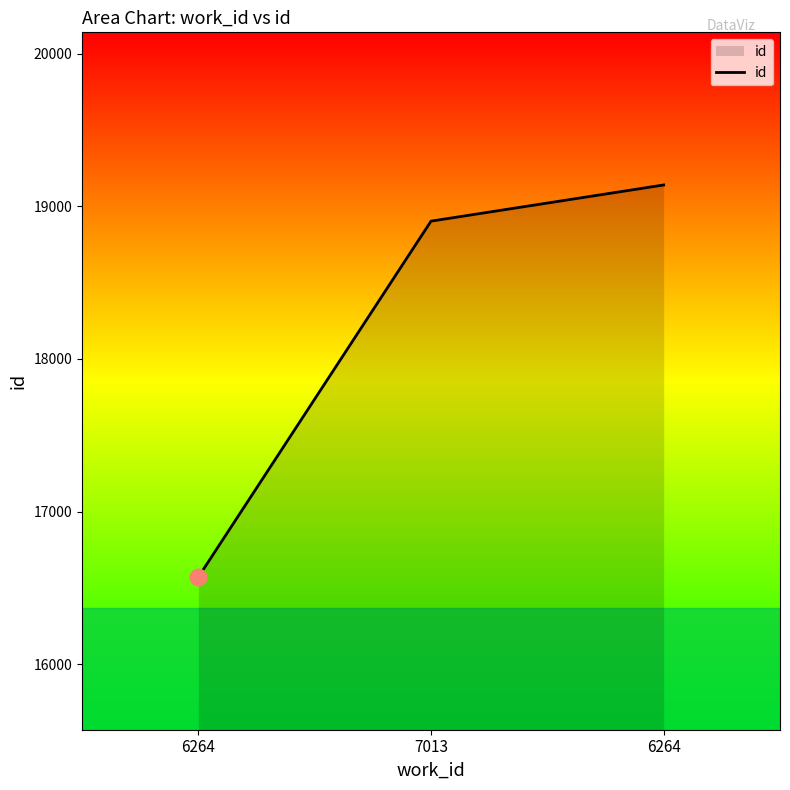

List the labels in order of value, largest first.

6264, 7013, 6264